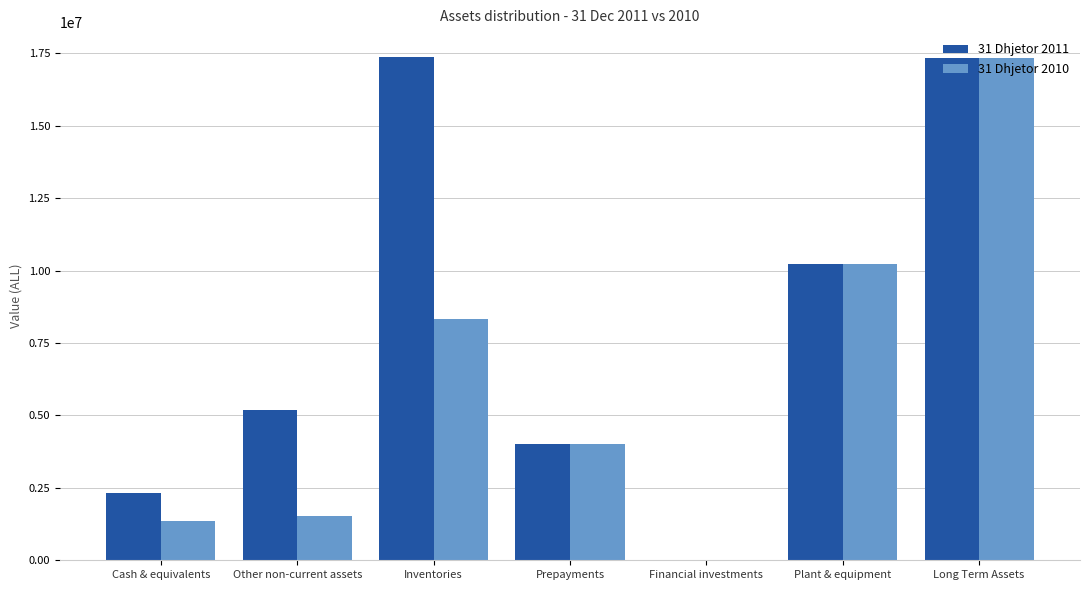

Which series has the largest range (max minus min)?

31 Dhjetor 2011